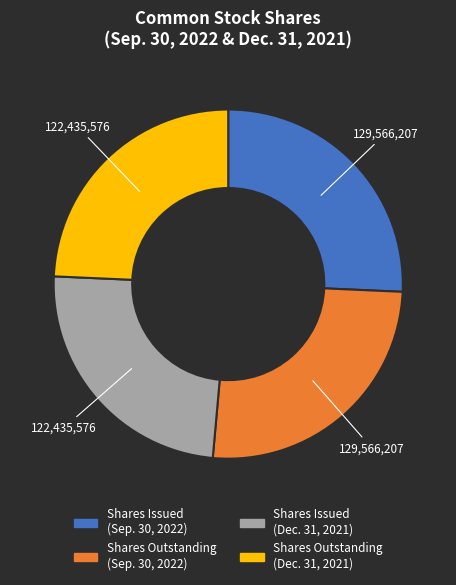

Does any single category account for the majority?

No